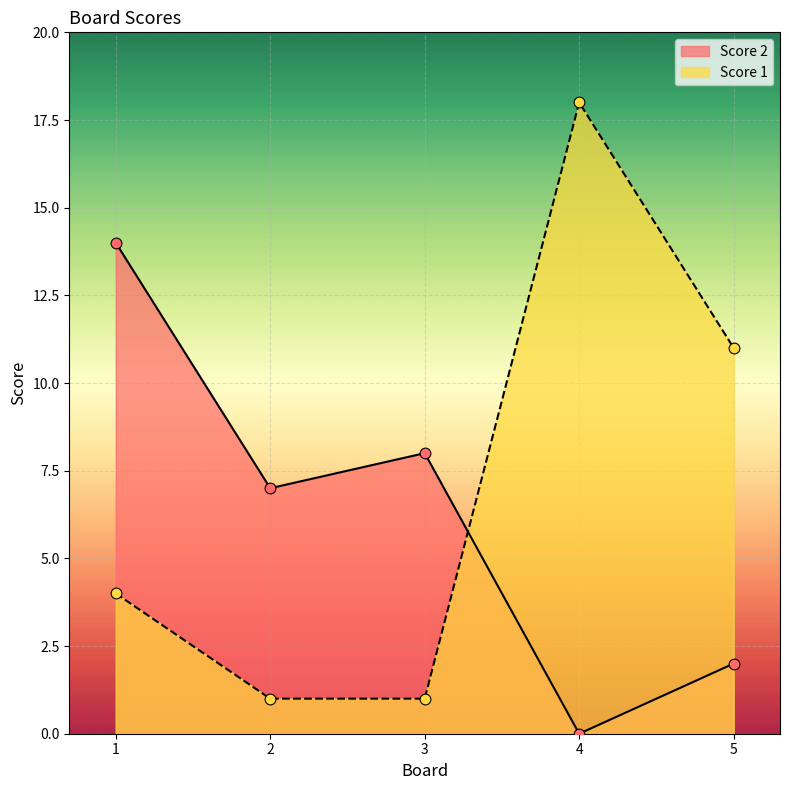

Which series contains the highest Y value?

Score 1